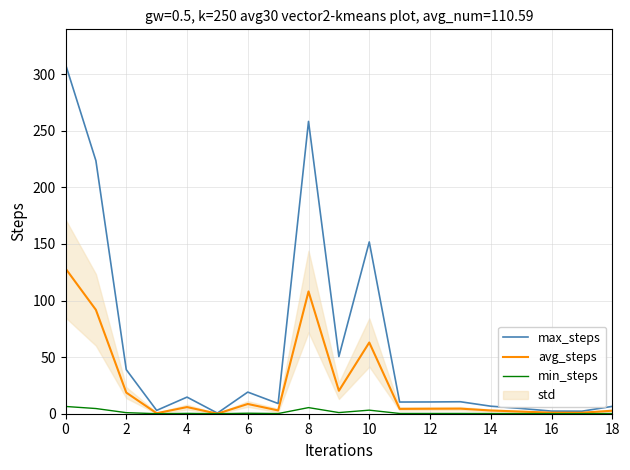

The min_steps series shows 6.4 at 0. True or false?

True